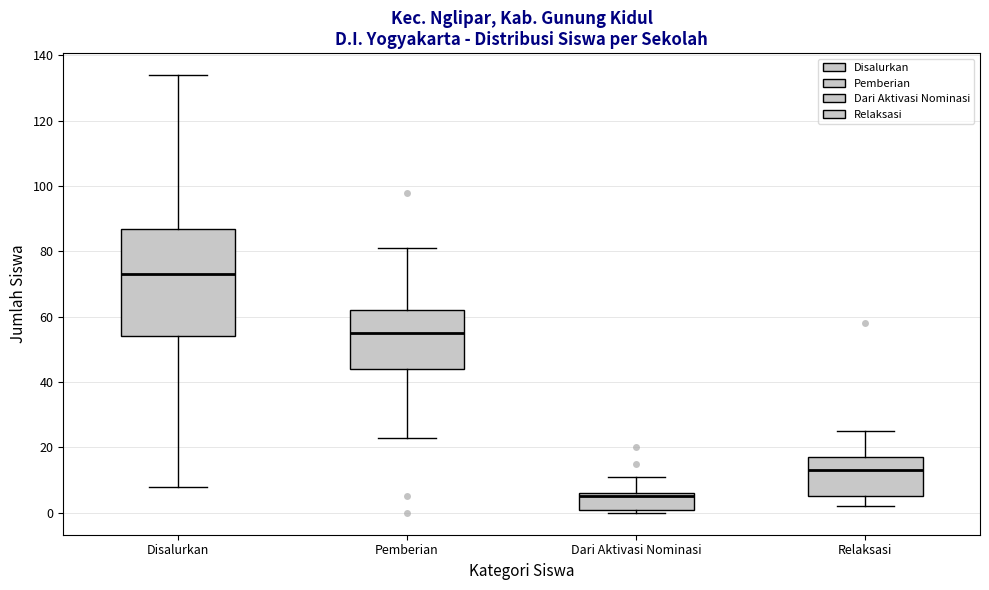

Which box has the lowest median line?

Dari Aktivasi Nominasi